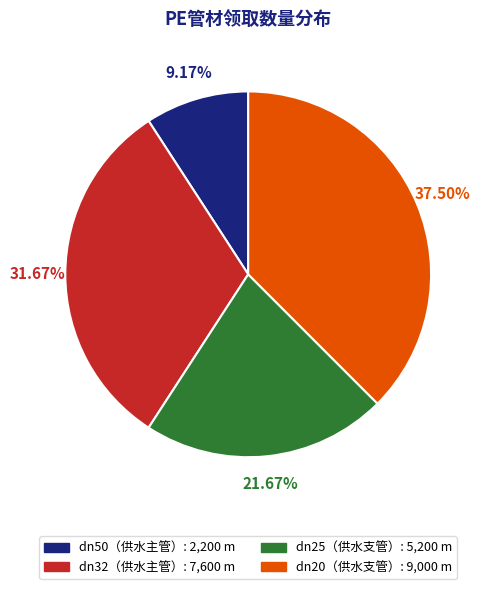

What is the ratio of the value at dn32（供水主管） to the value at dn20（供水支管）?

0.8